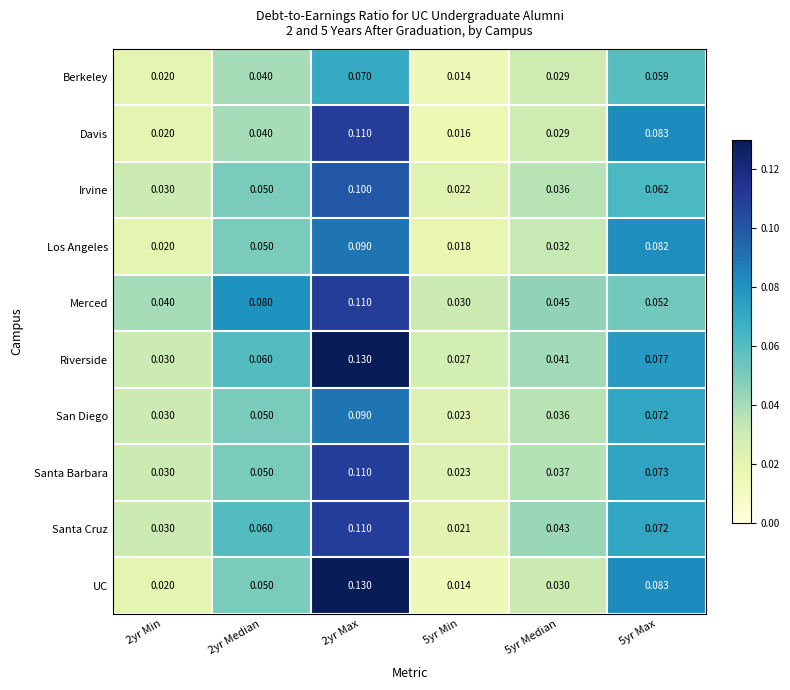

Is the value of Riverside at 5yr Min greater than the value of UC at 2yr Max?

No